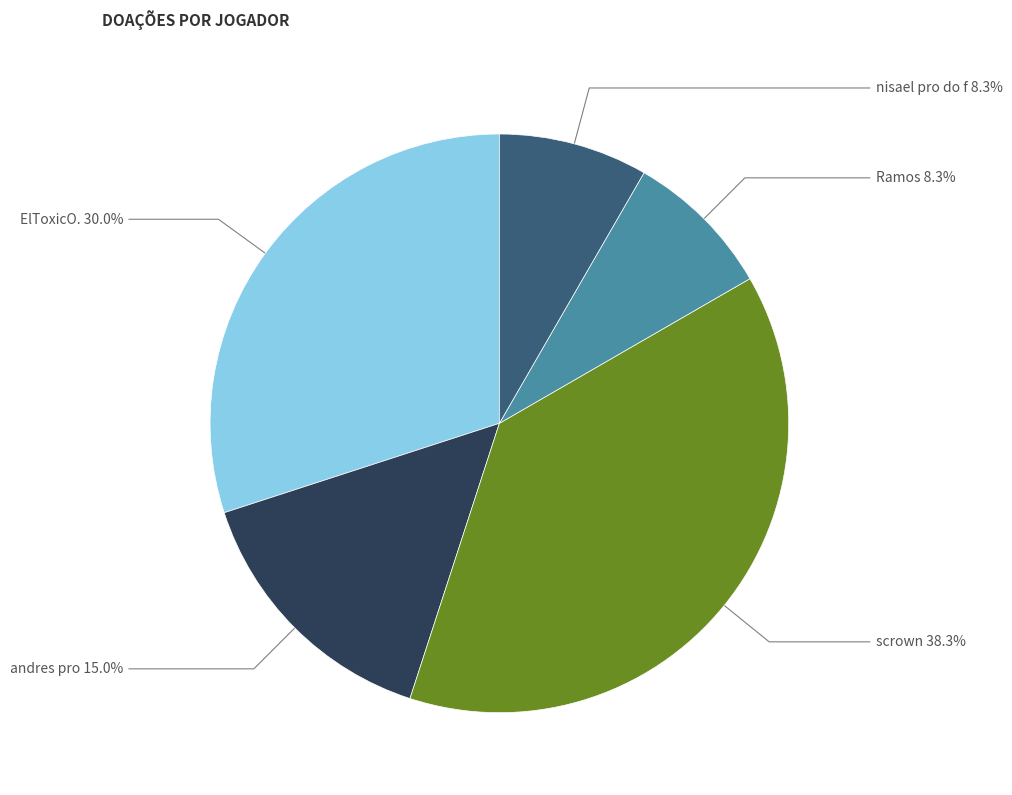

Does any single category account for the majority?

No